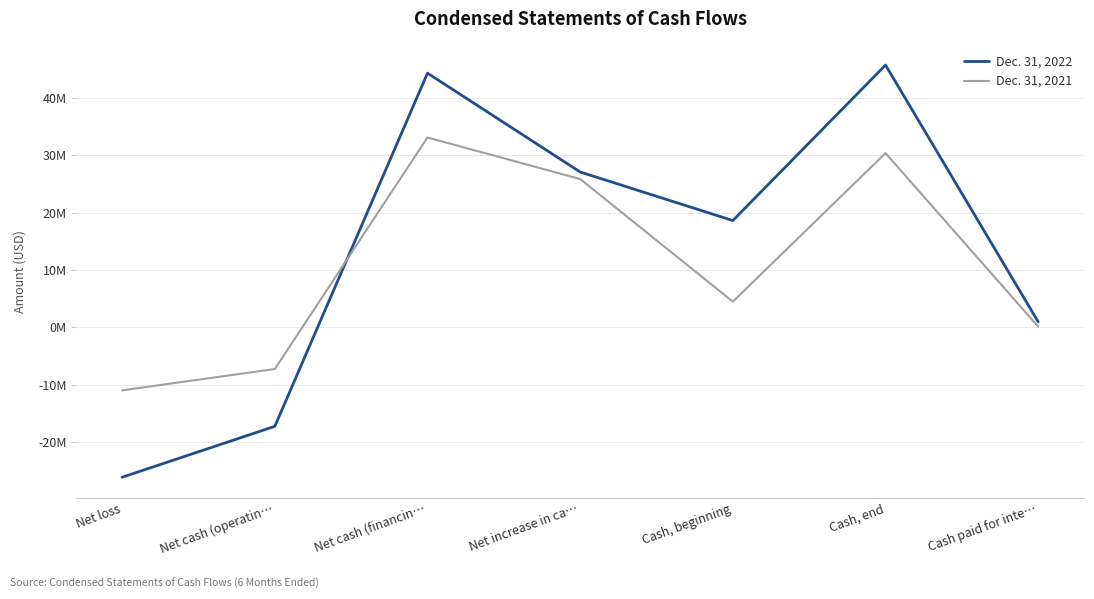

What are all the series names shown in the legend?

Dec. 31, 2022, Dec. 31, 2021